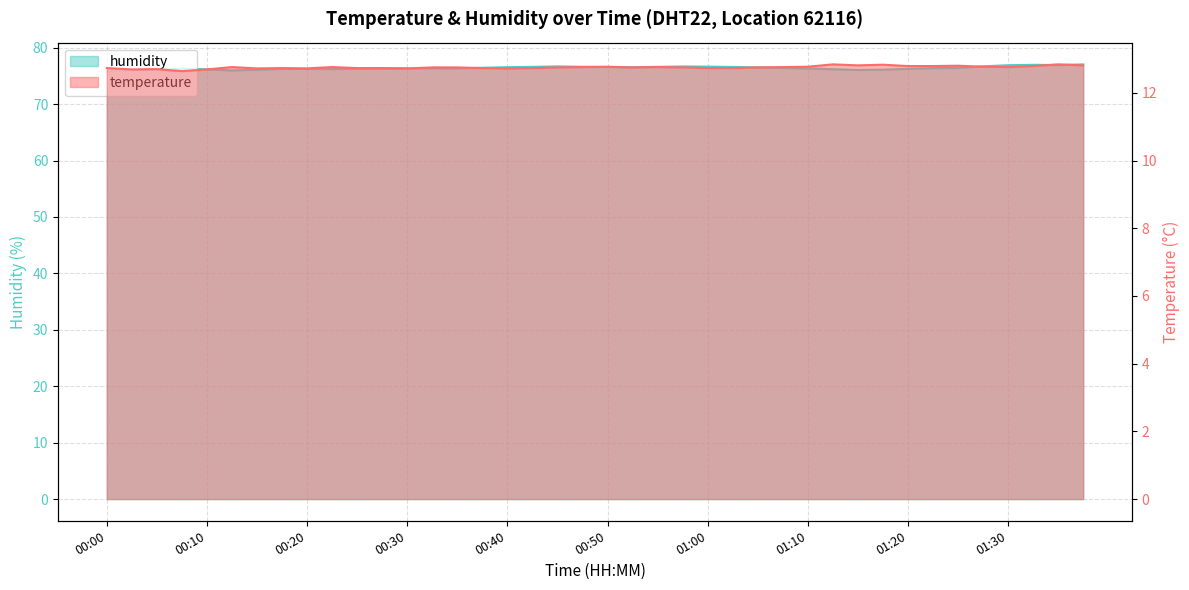

True or false: temperature and humidity cross at least once.

False